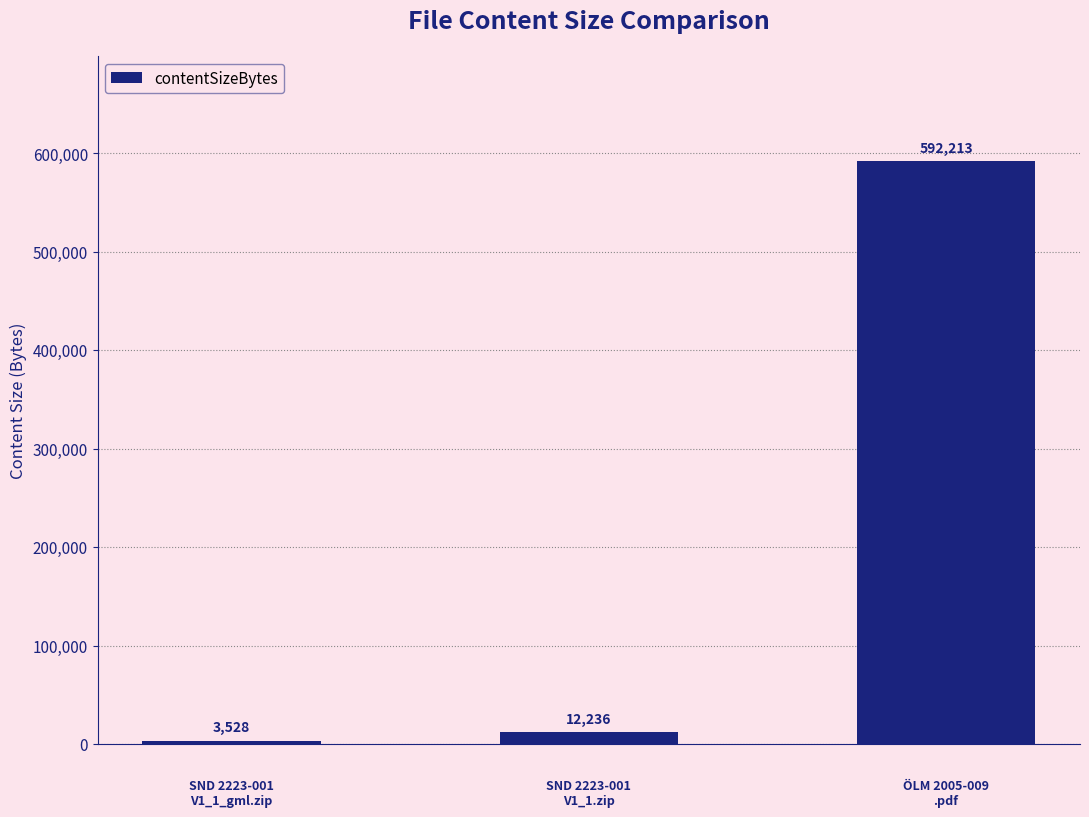

Reading left to right, what are all the values shown in this chart?

3528	12236	592213